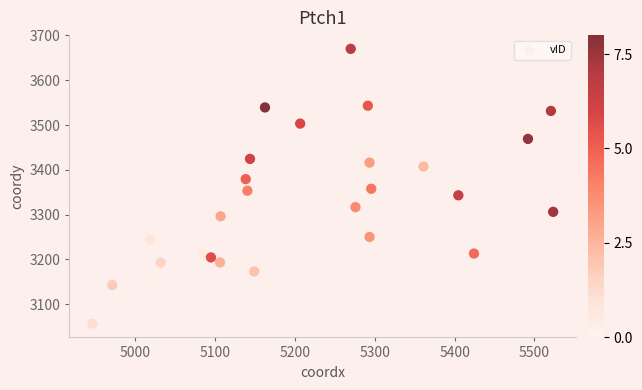

What is the range of X values (max minus min)?

577.1